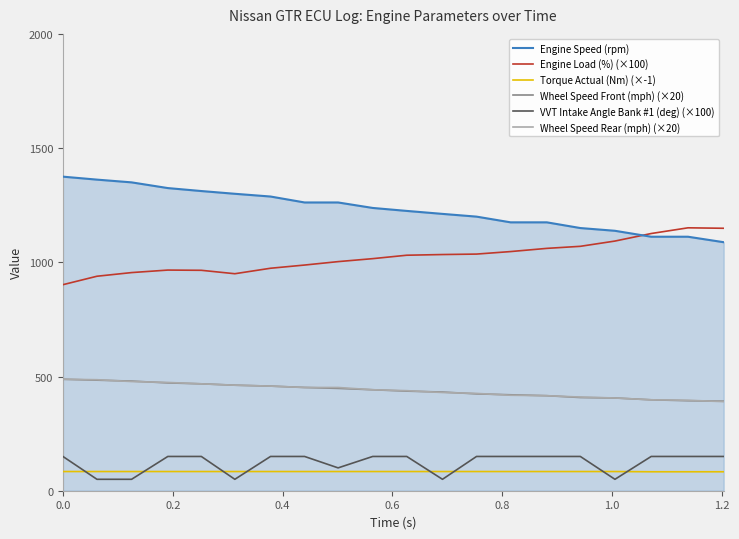

Does the chart display data point markers on the line(s)?

No